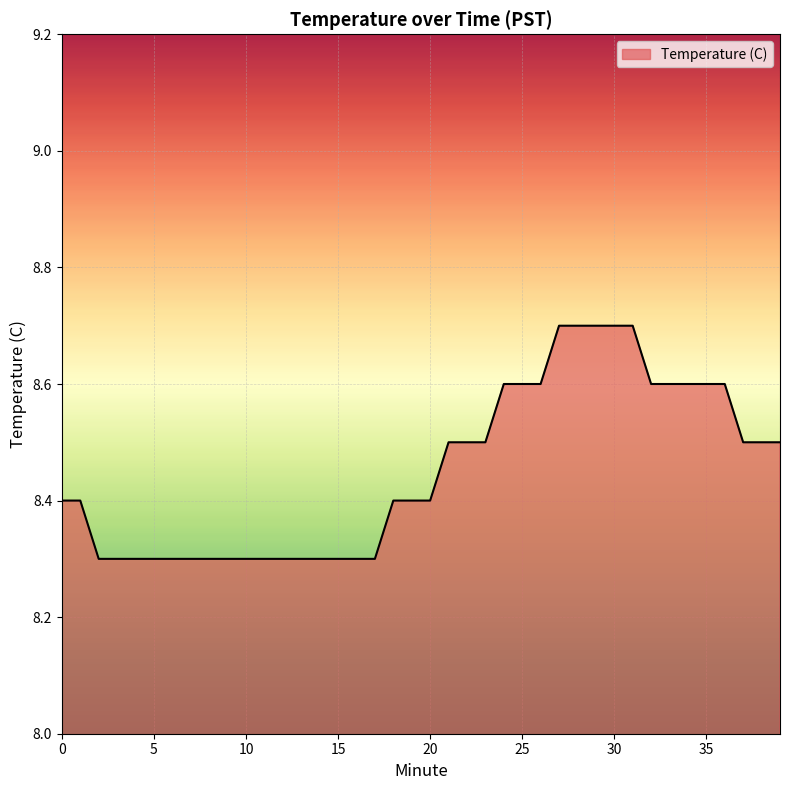

What is the maximum value shown in the chart?

8.7